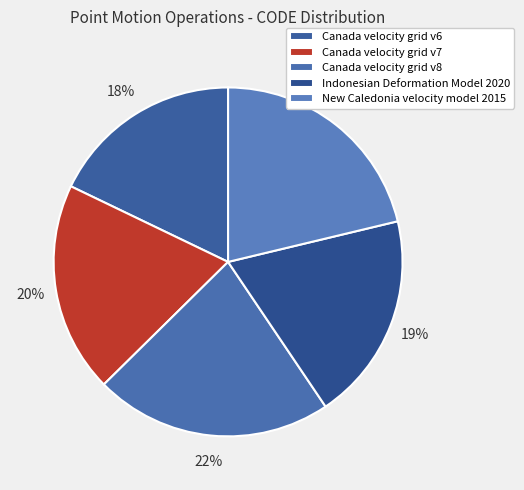

How many slices are in this pie chart?

5